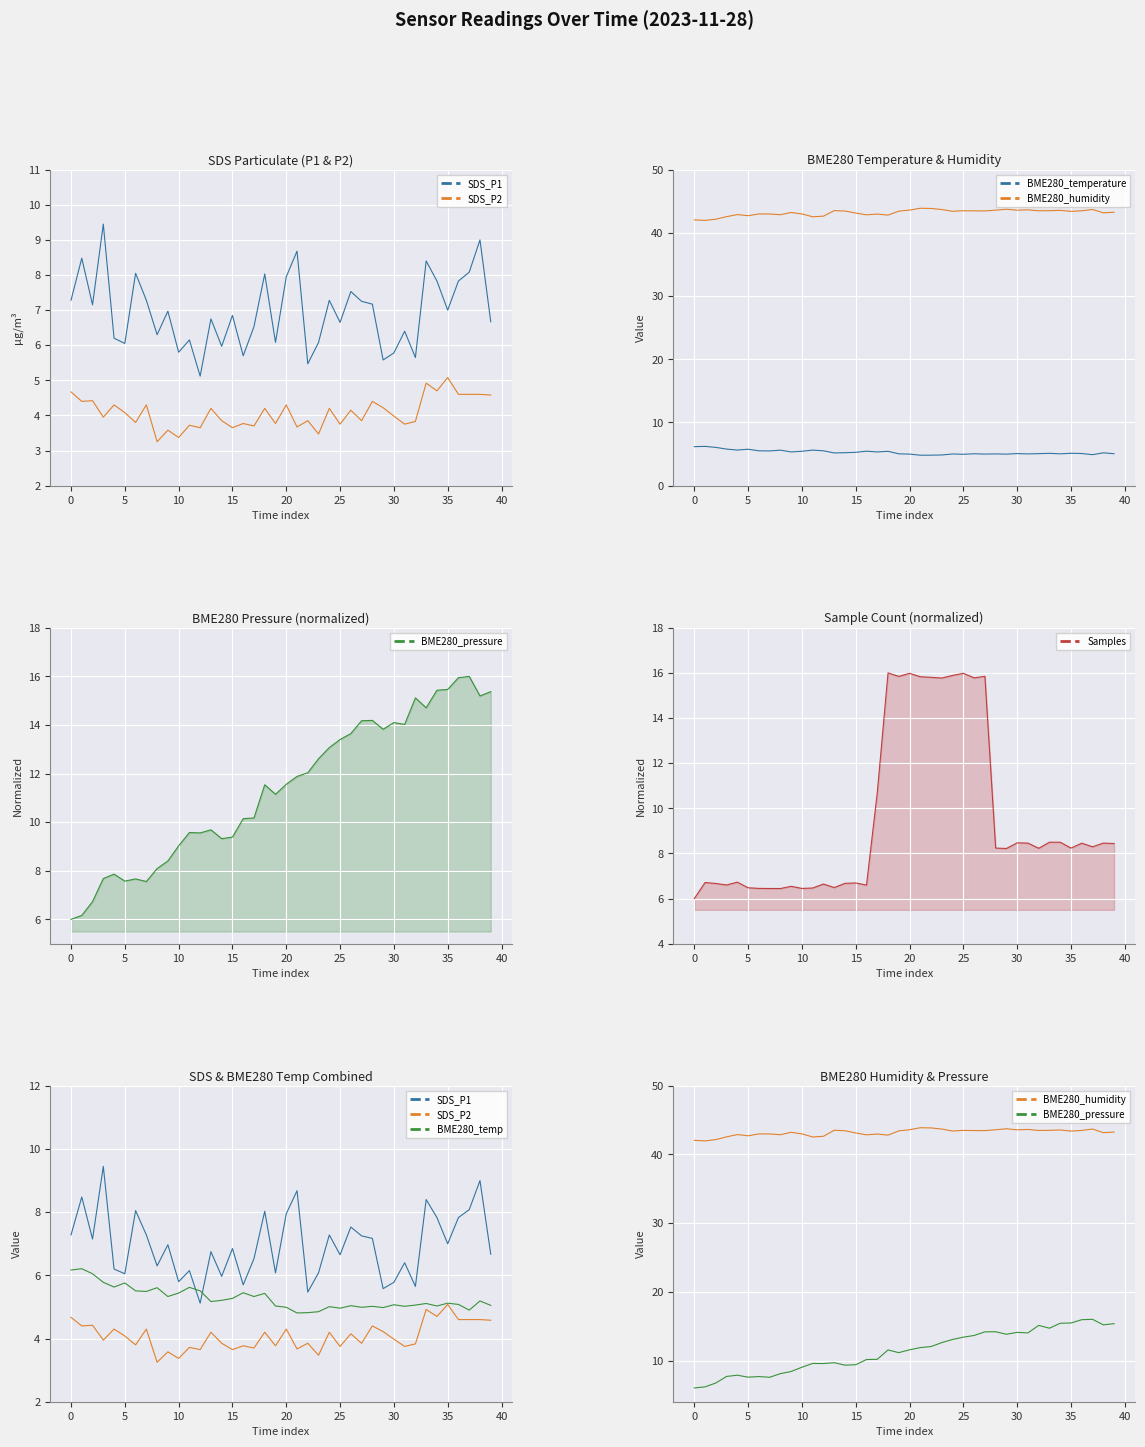

Is the value of BME280_humidity at 00:52 greater than the value of Samples at 01:11?

Yes